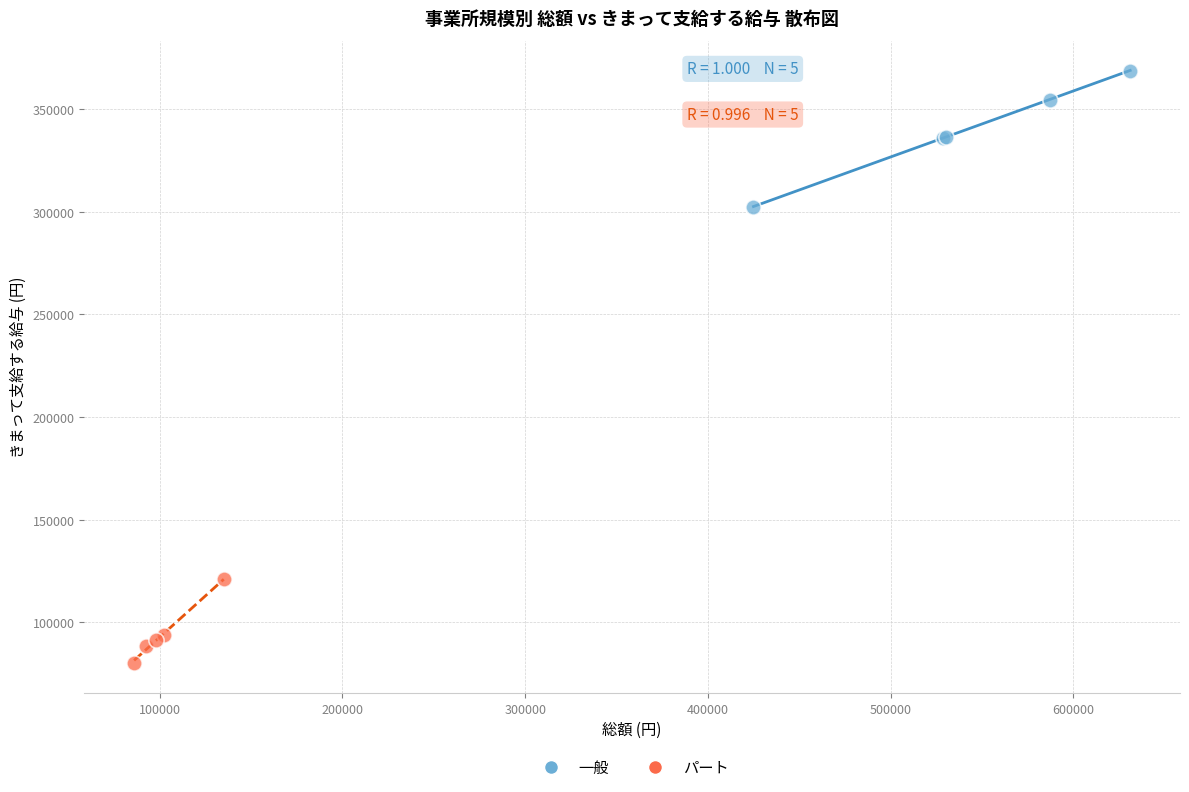

Which series has the widest spread of Y values?

一般